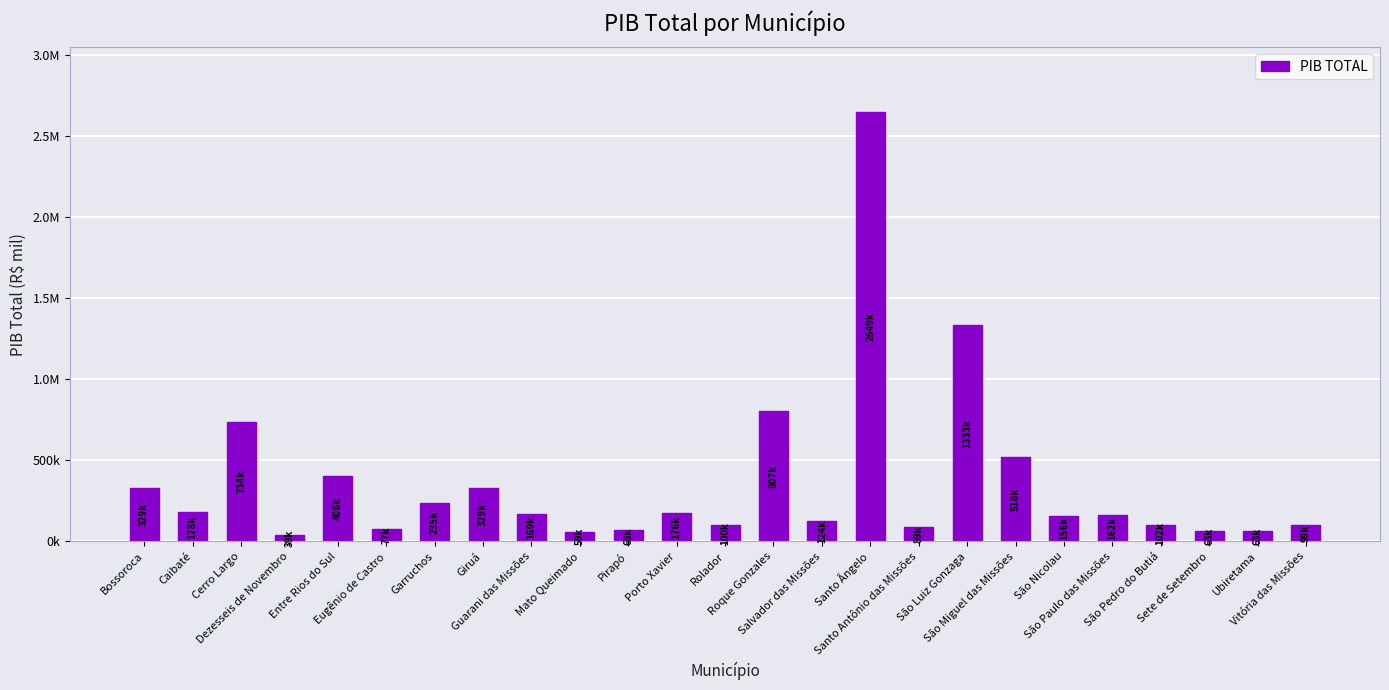

The value at Sete de Setembro is 107443.8. True or false?

False